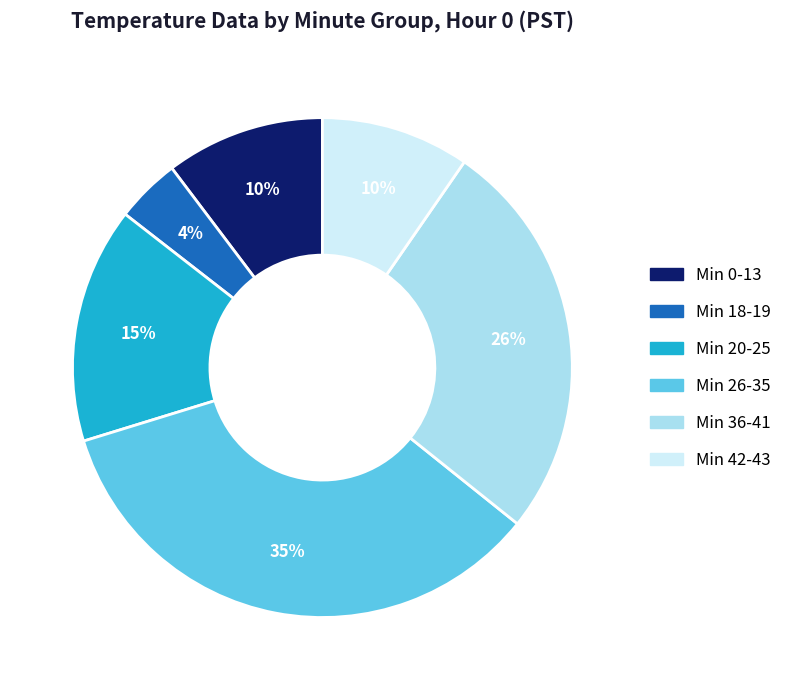

Count the number of slices in the pie.

6